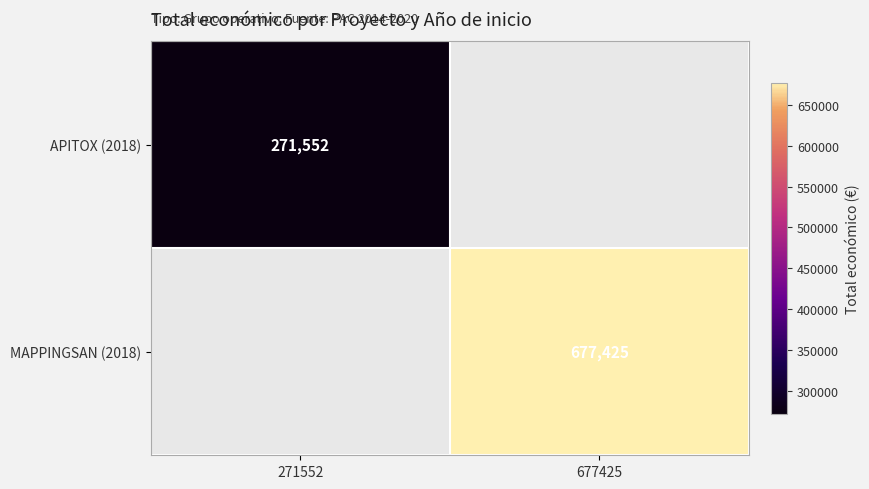

True or false: MAPPINGSAN (2018) has a value of 262224 at 677425.

False